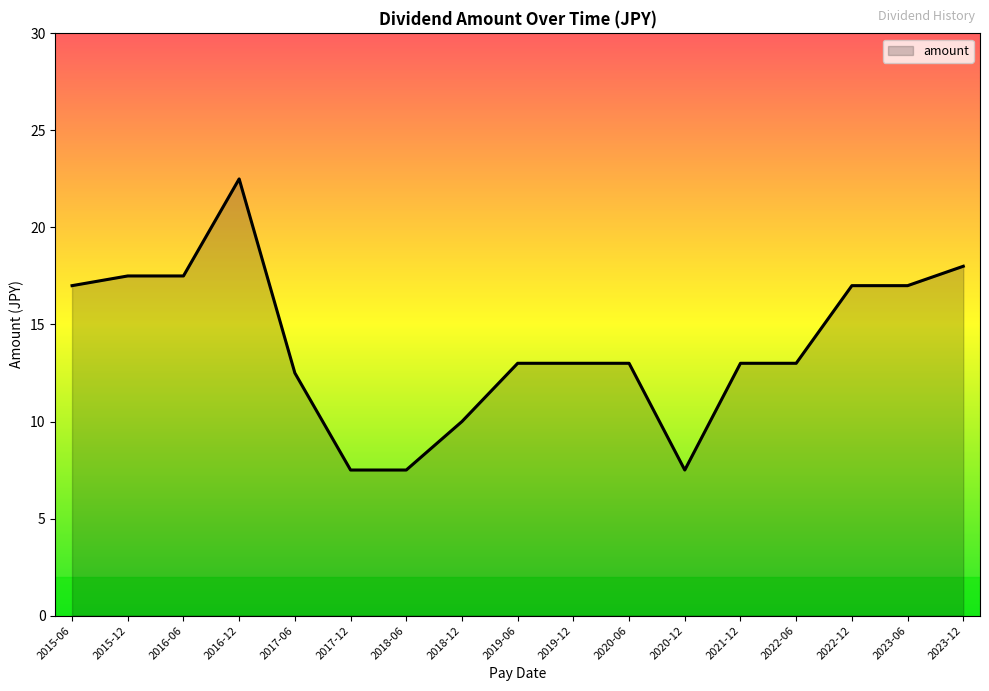

What is the maximum value shown in the chart?

22.5